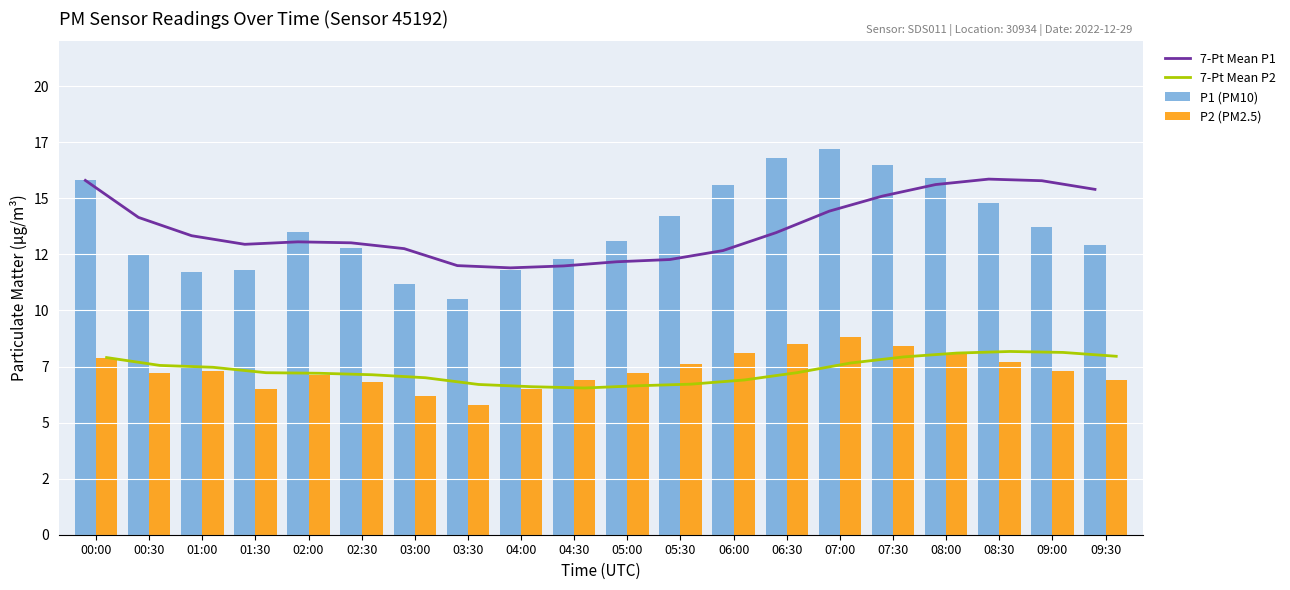

The 7-Pt Mean P2 series shows 13.4 at 00:00. True or false?

False